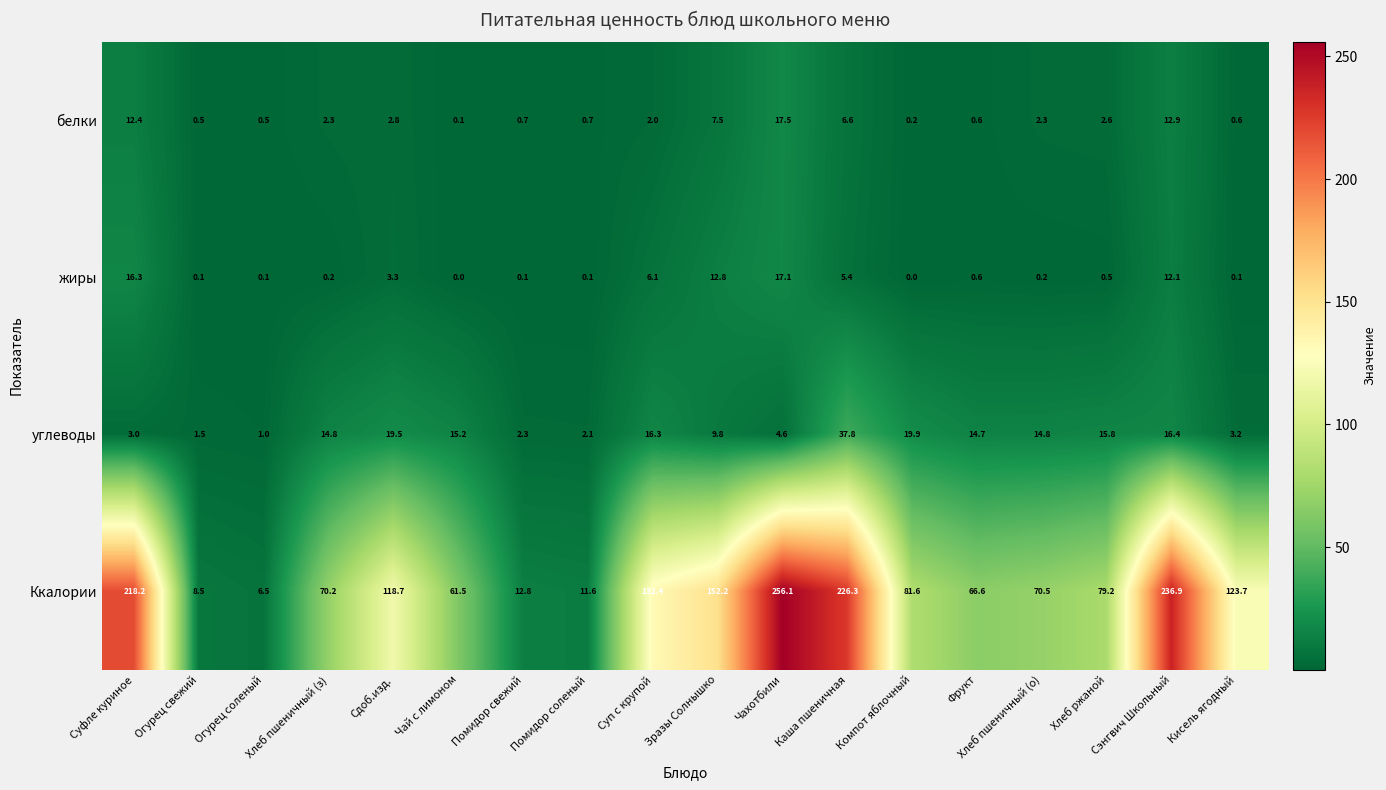

Which series has the largest range (max minus min)?

Ккалории